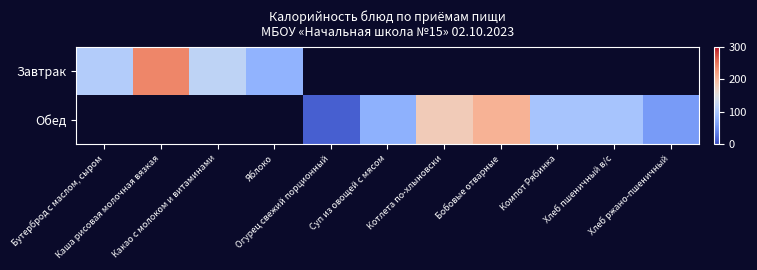

What is the lowest value of the Завтрак series?

79.2